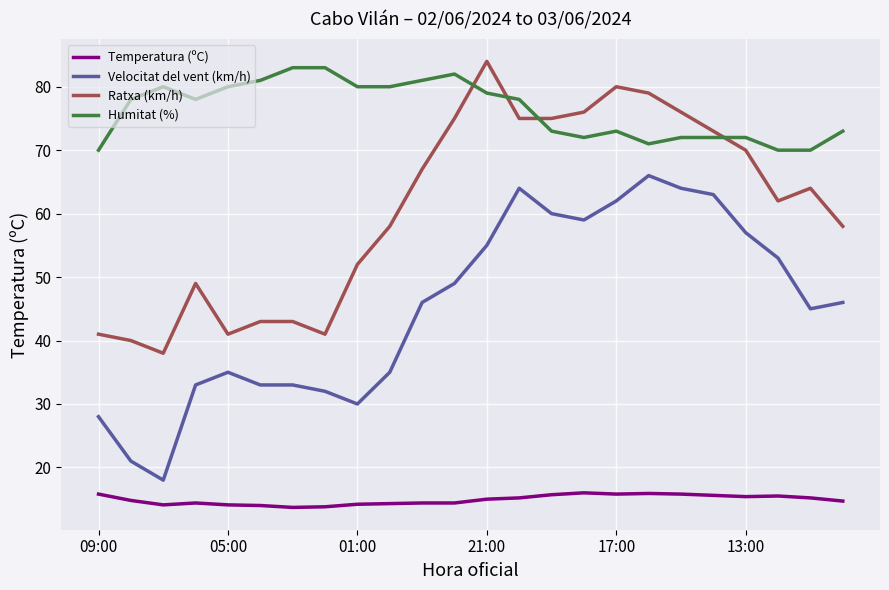

Does the chart display data point markers on the line(s)?

No